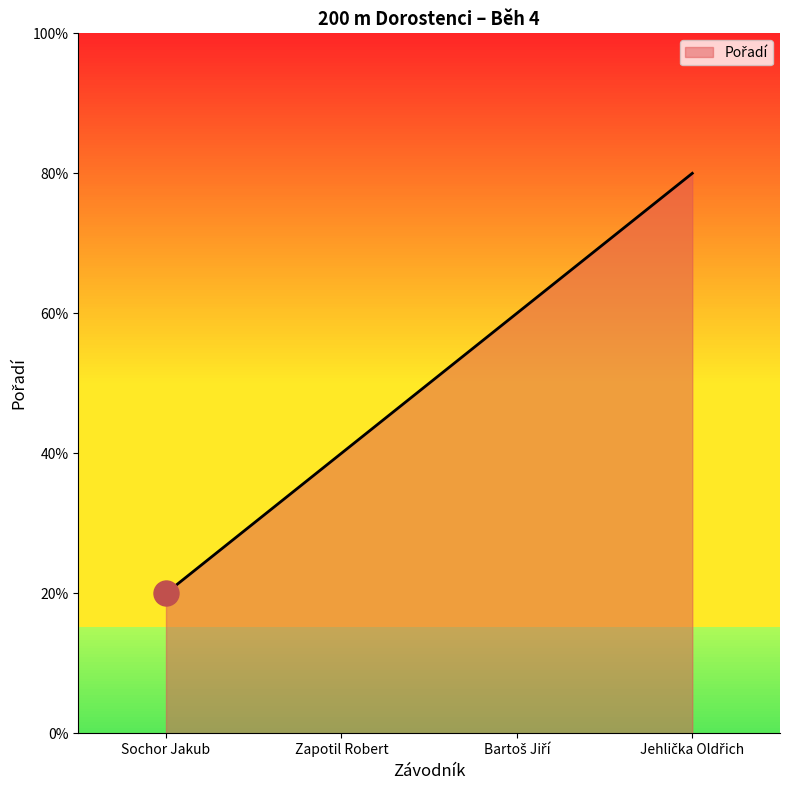

What is the difference between the values at Bartoš Jiří and Sochor Jakub?

2